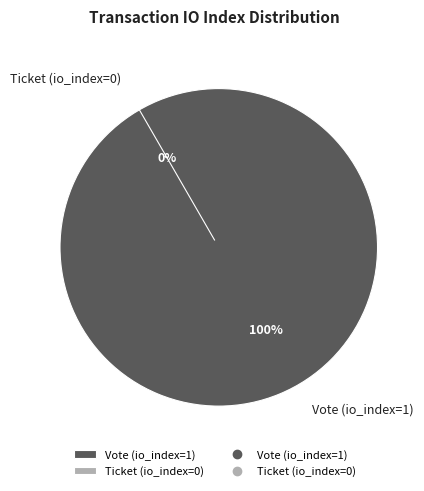

To the nearest percent, what portion does Vote (io_index=1) represent?

100%